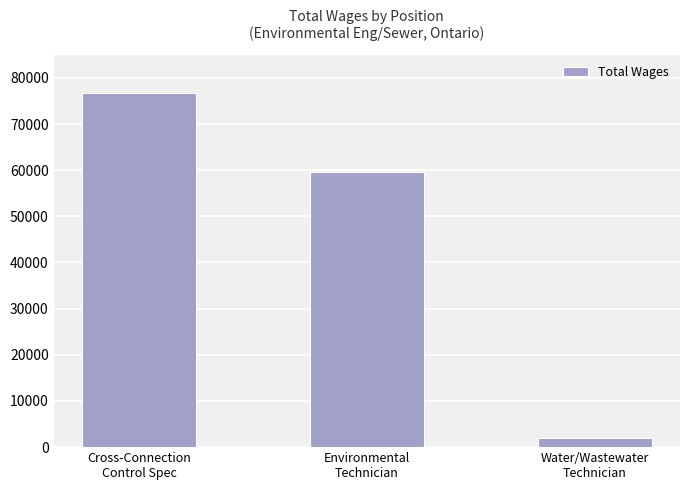

Rank the categories by value from highest to lowest.

Cross-Connection
Control Spec, Environmental
Technician, Water/Wastewater
Technician